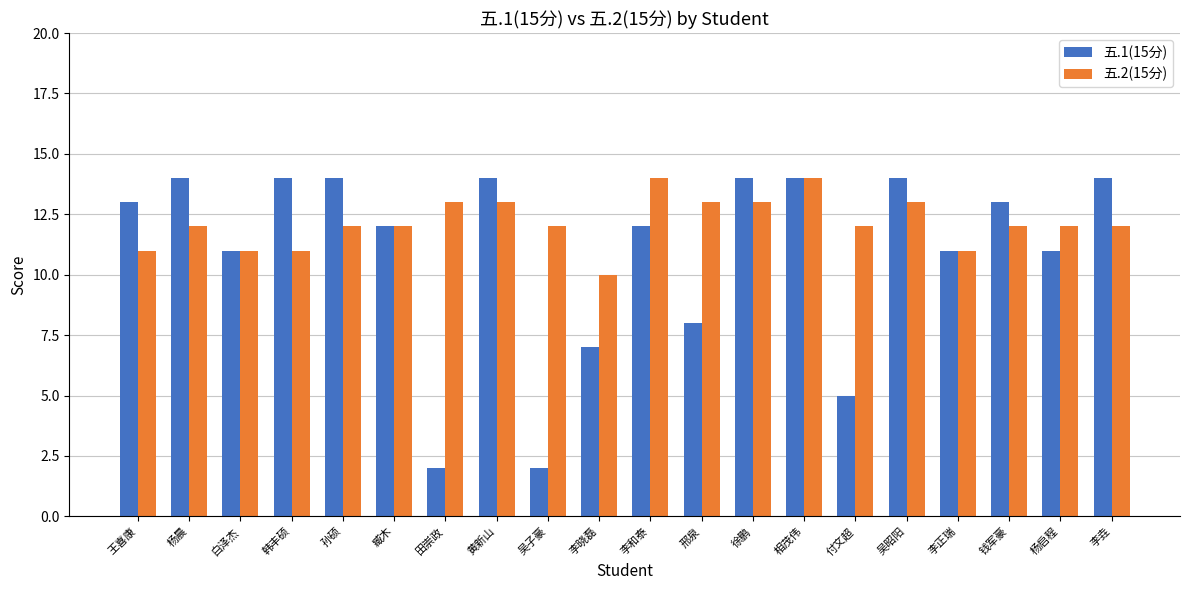

The 五.1(15分) series shows 8 at 邢泉. True or false?

True